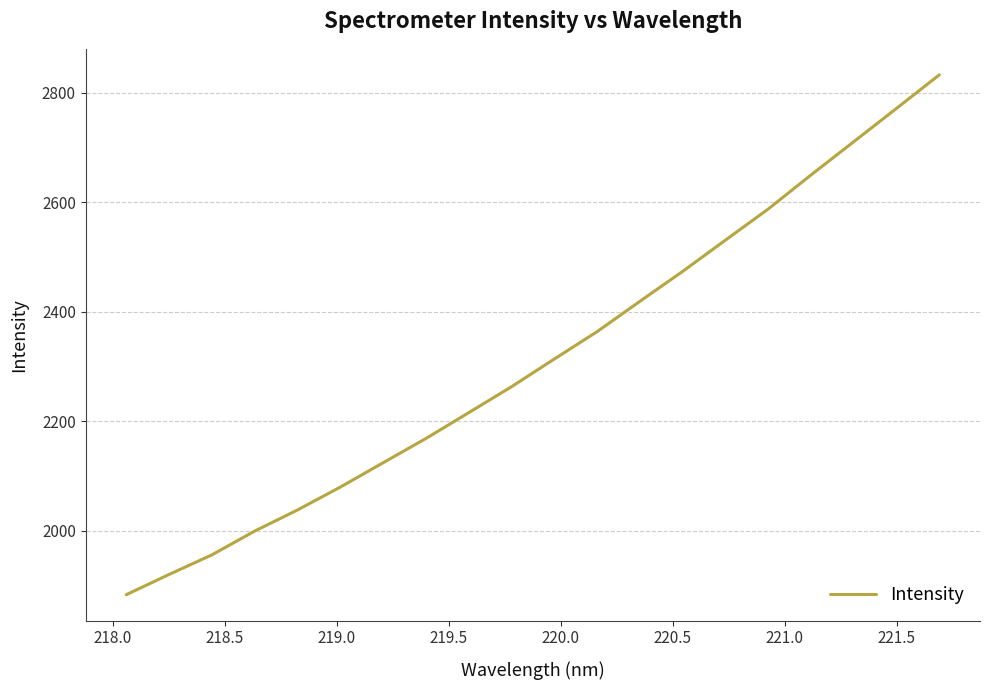

What is the average value?

2314.7